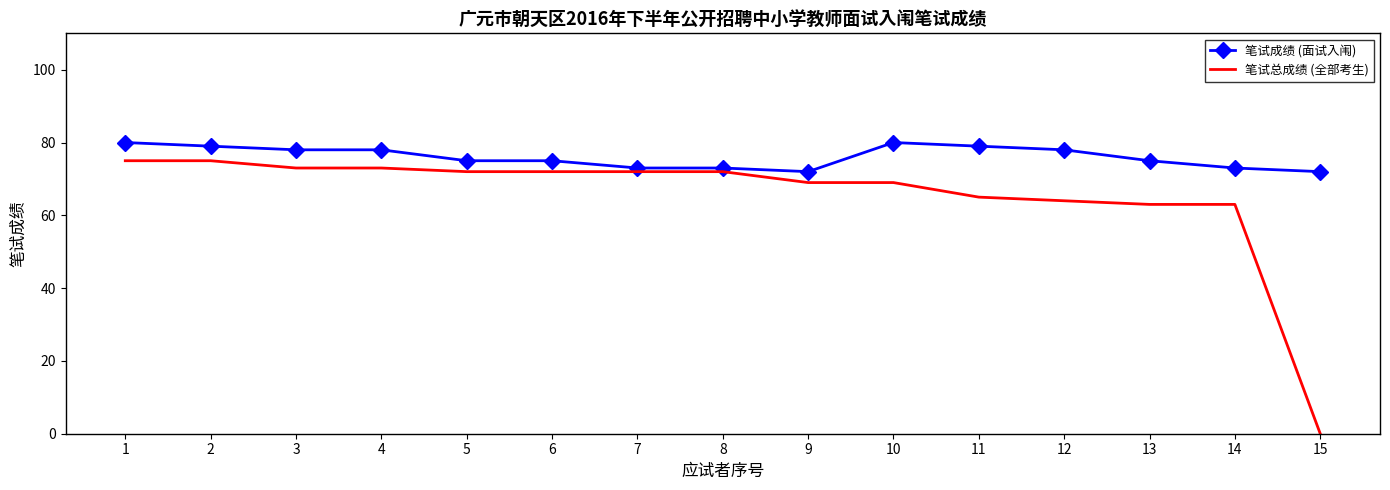

List the series in order of their peak value, highest first.

笔试成绩 (面试入闱), 笔试总成绩 (全部考生)